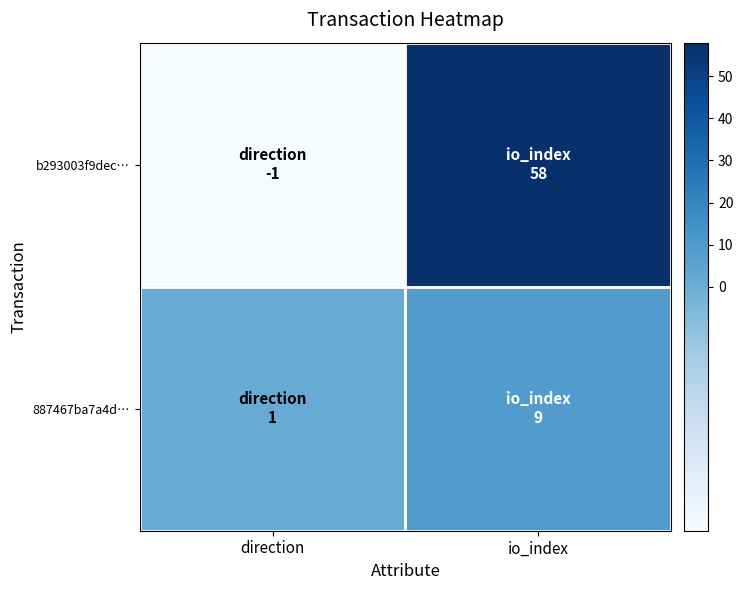

What is the greatest value displayed?

58